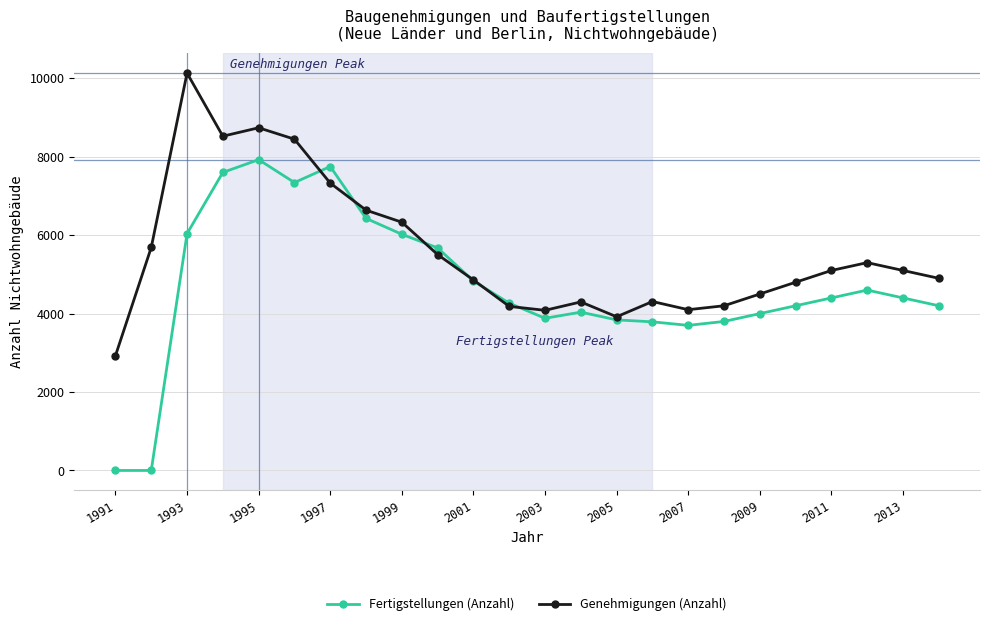

What is the average value of the Fertigstellungen (Anzahl) series?

4697